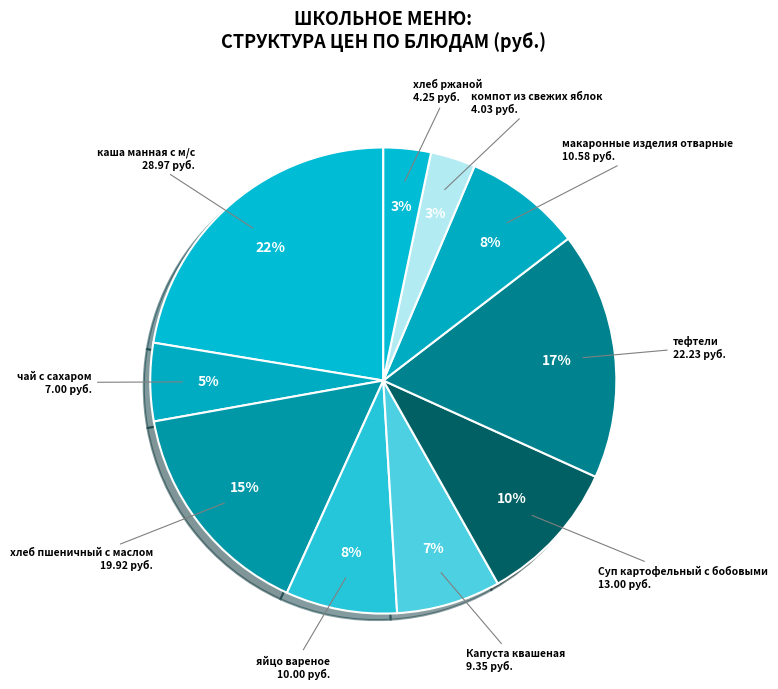

How many slices are in this pie chart?

10